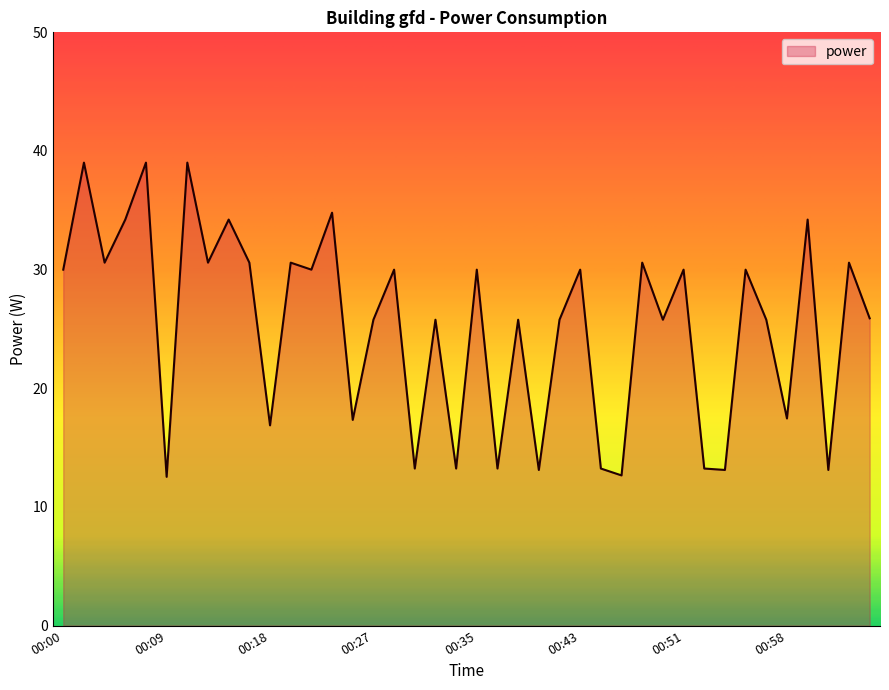

What is the maximum value shown in the chart?

39.0